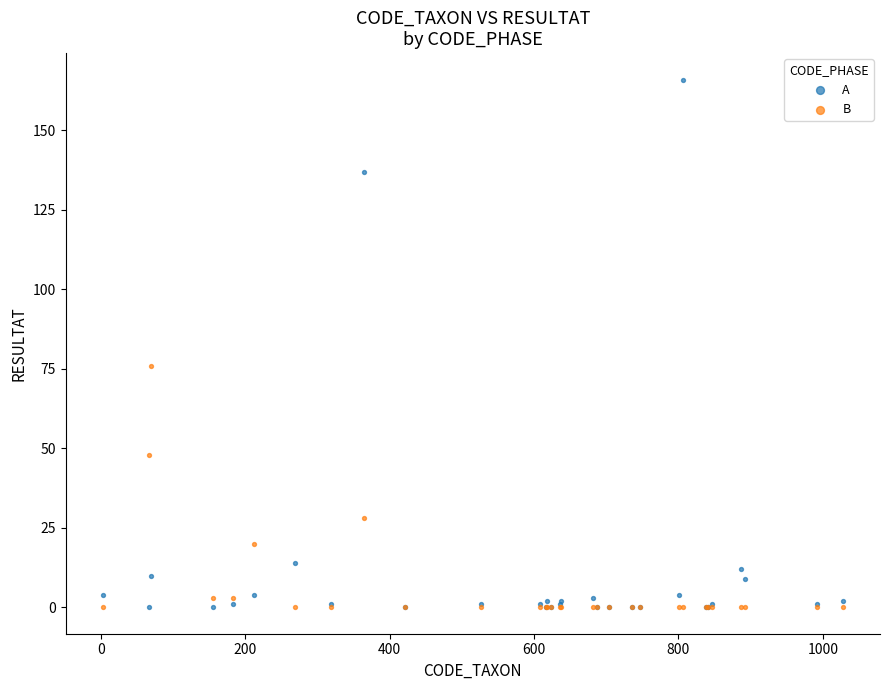

Across all series, what Y value is closest to 83?

76